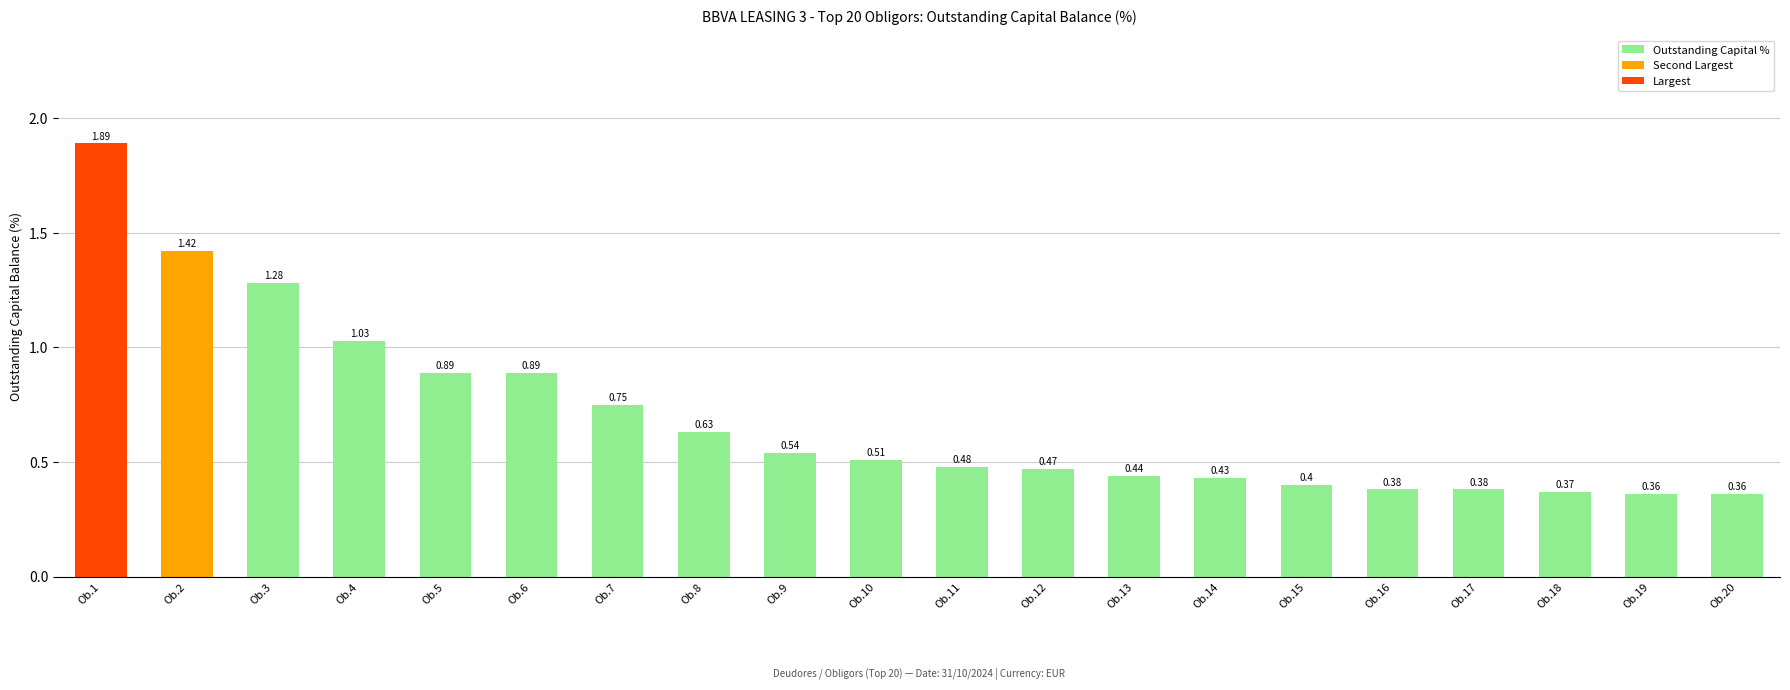

Which category has the highest value across all series?

Ob.1